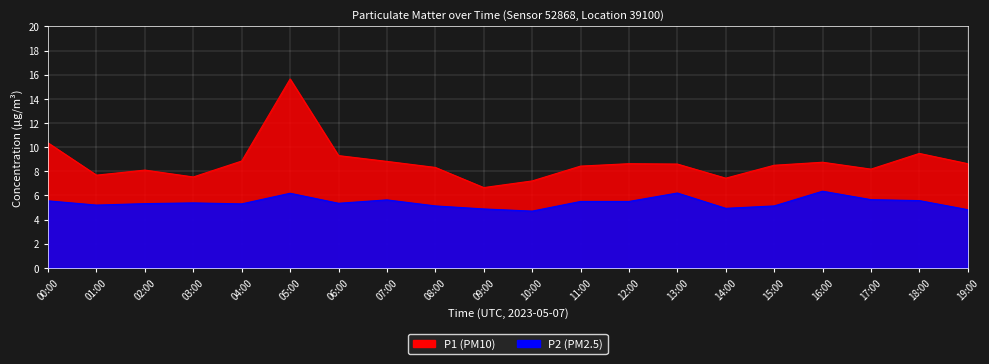

How many series are shown in this chart?

2